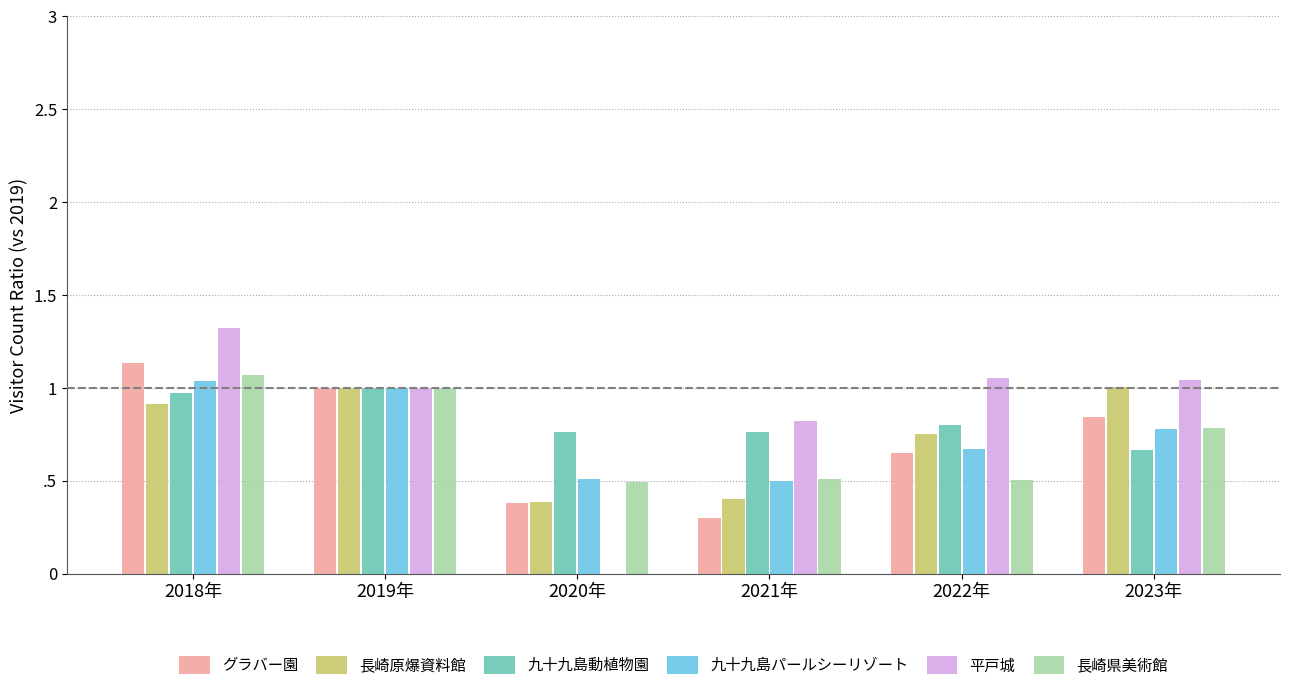

What are all the series names shown in the legend?

グラバー園, 長崎原爆資料館, 九十九島動植物園, 九十九島パールシーリゾート, 平戸城, 長崎県美術館